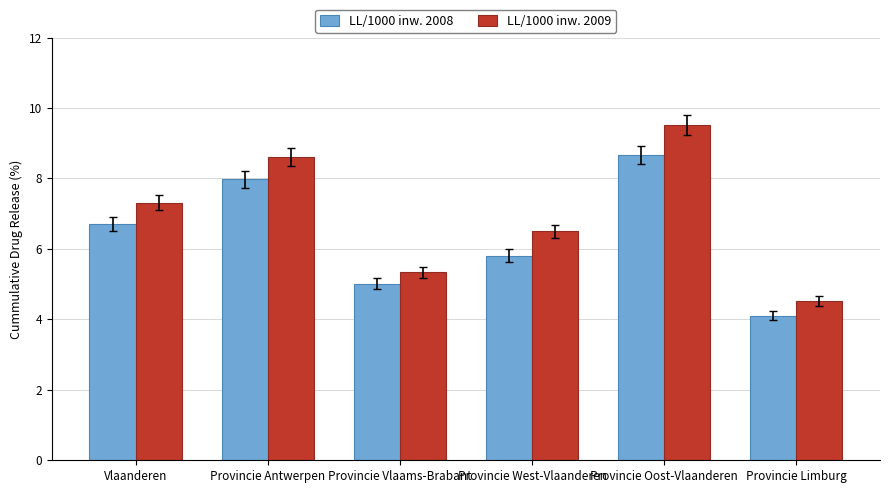

What is the label of the 1st bar from the right?

Provincie Limburg